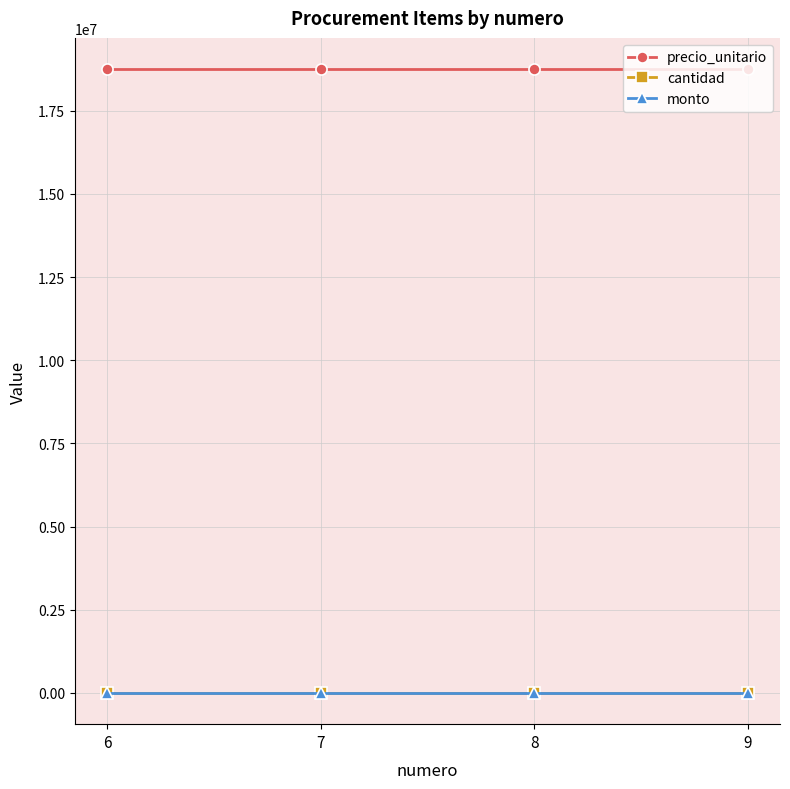

How many data points does each series have?

4